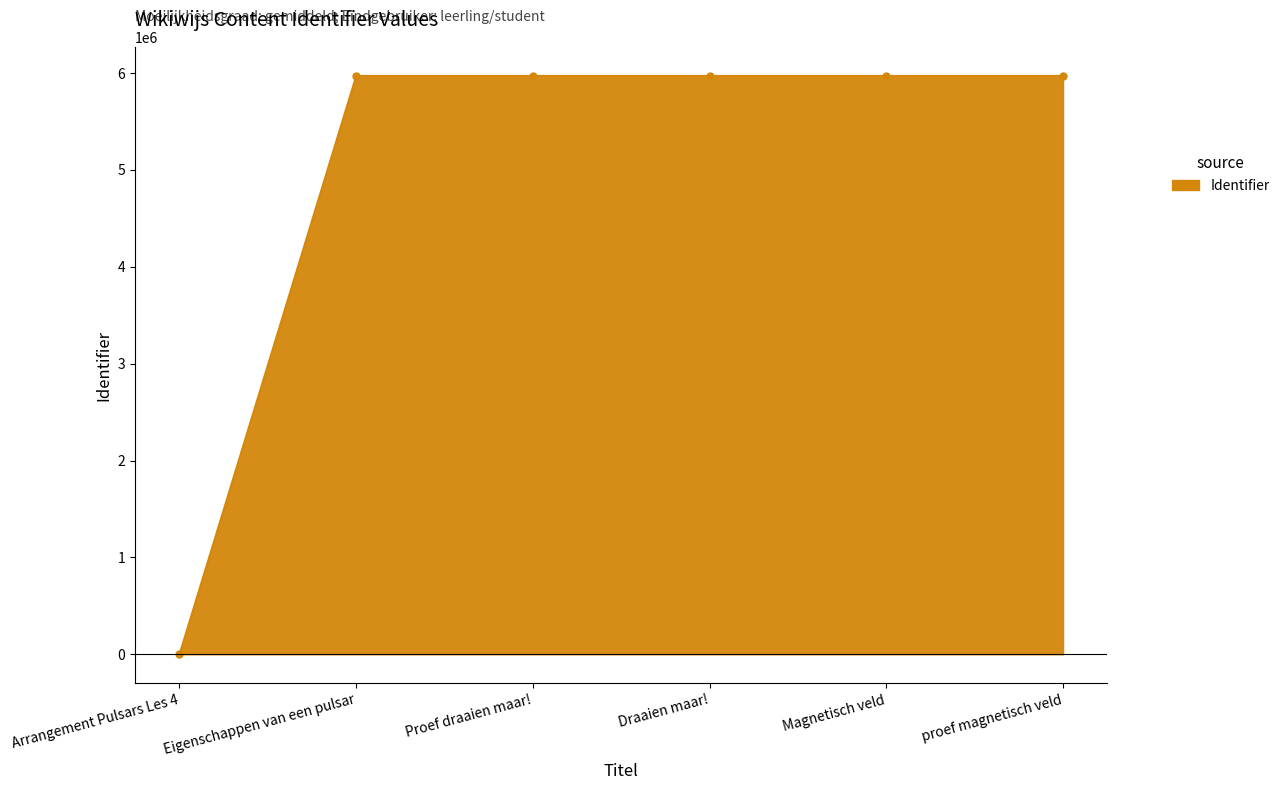

Does the chart have visible grid lines?

No